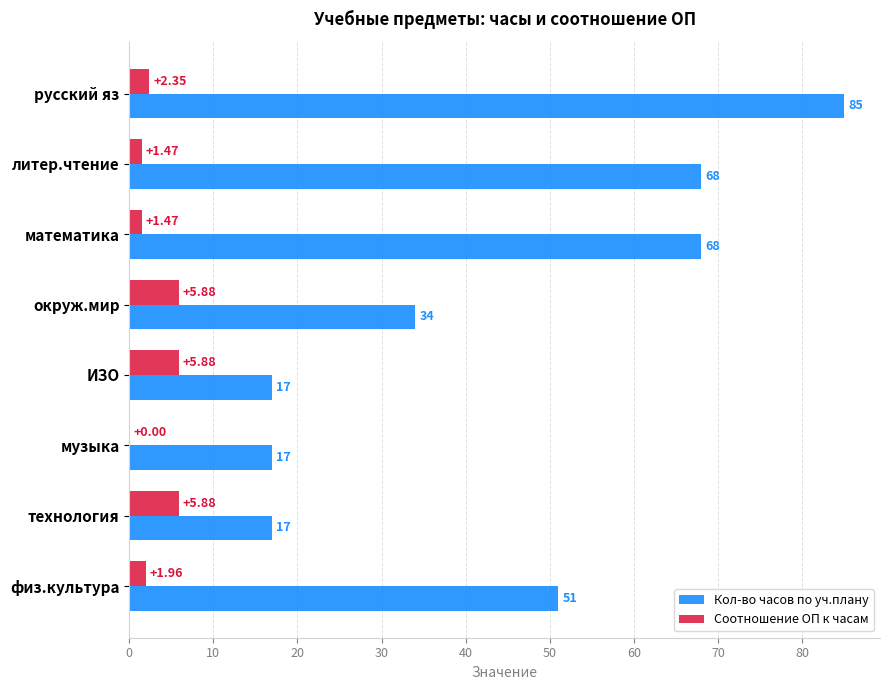

Is the value of Кол-во часов по уч.плану at музыка greater than the value of Соотношение ОП к часам at физ.культура?

Yes